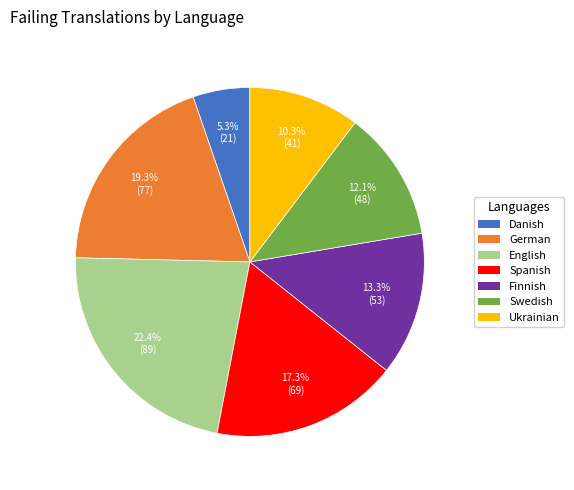

Is there any slice that represents more than half of the pie?

No